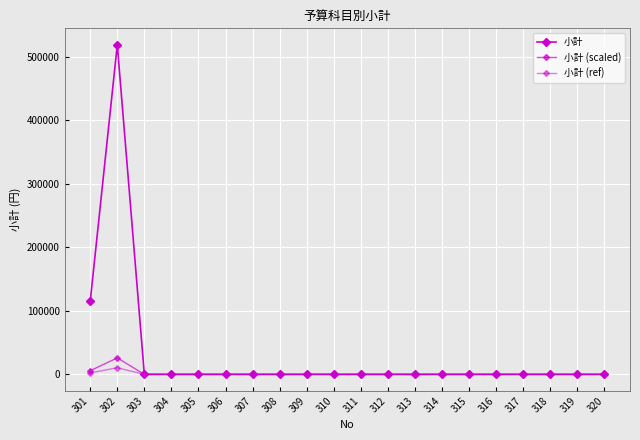

How many values in the 小計 (ref) series exceed 0?

2